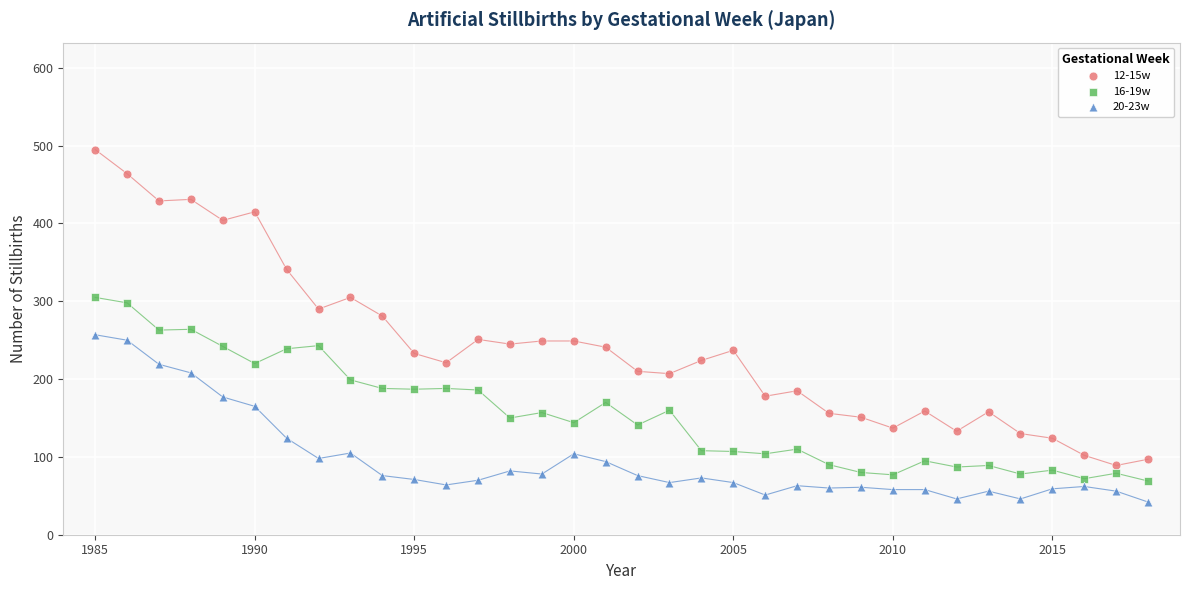

Across all data points, what is the range of Y values (max minus min)?

453